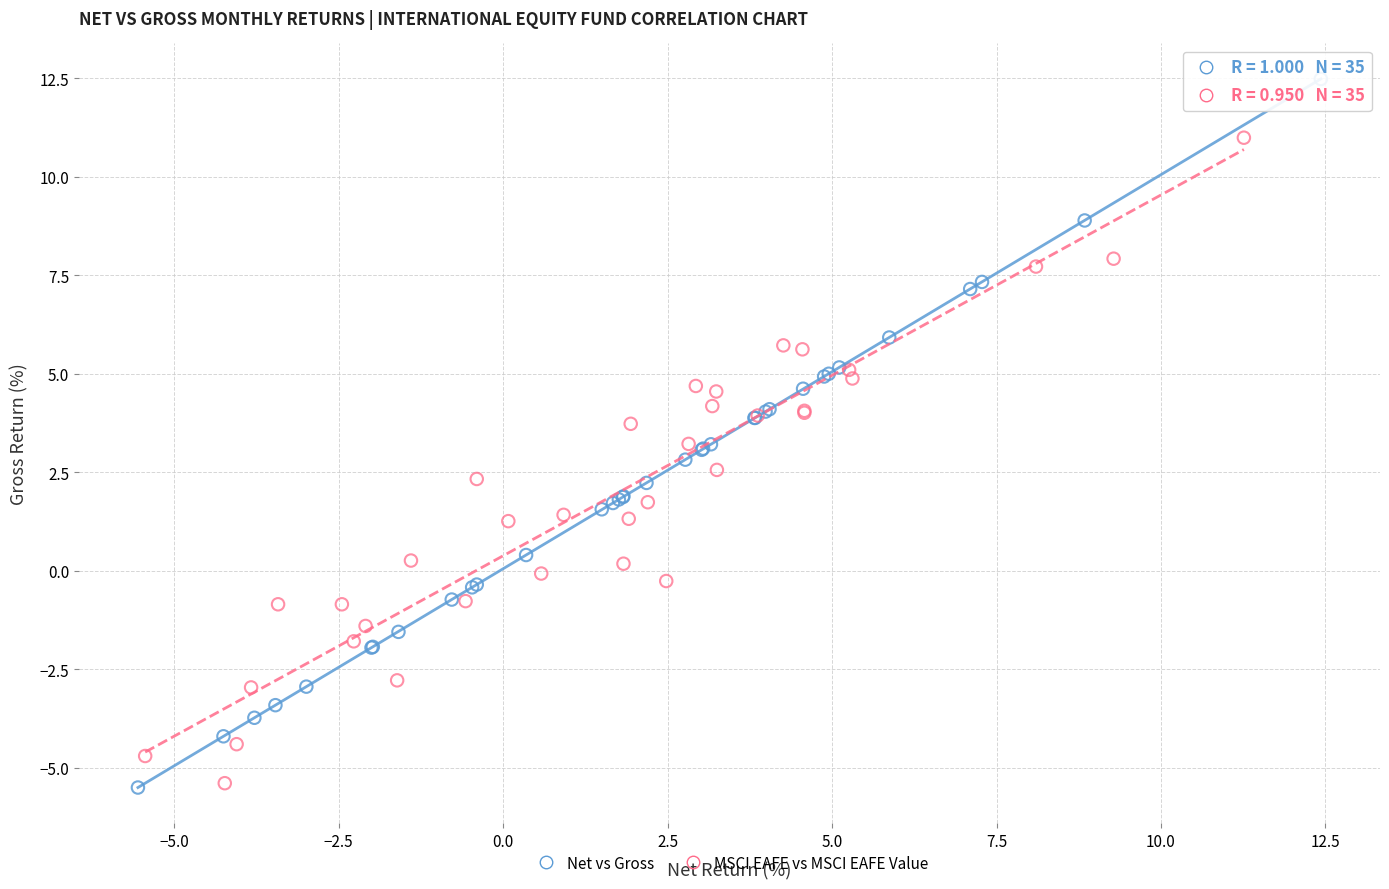

Which series has the largest Y range (max minus min)?

Net vs Gross